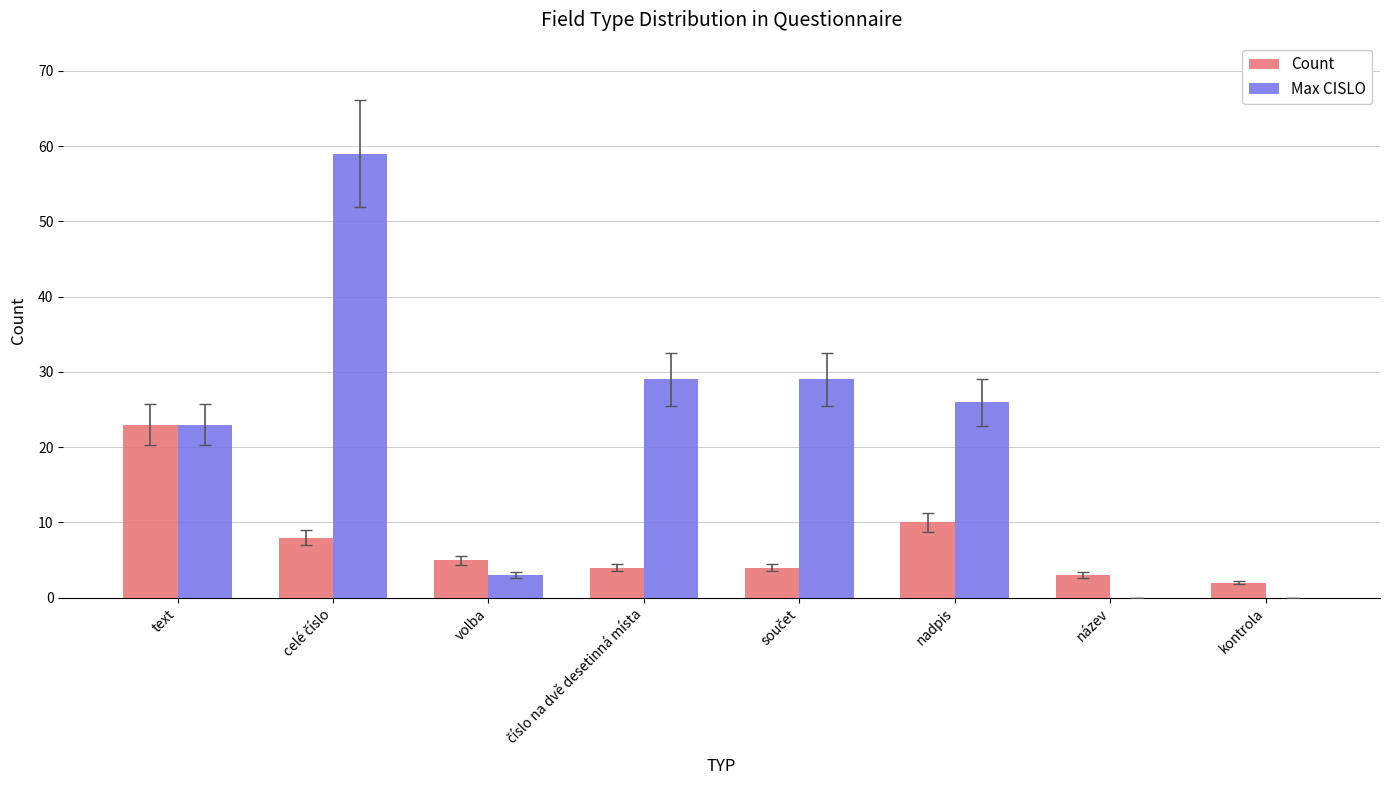

Reading left to right, list all the values displayed in this chart.

Count: 23	8	5	4	4	10	3	2
Max CISLO: 23	59	3	29	29	26	0	0